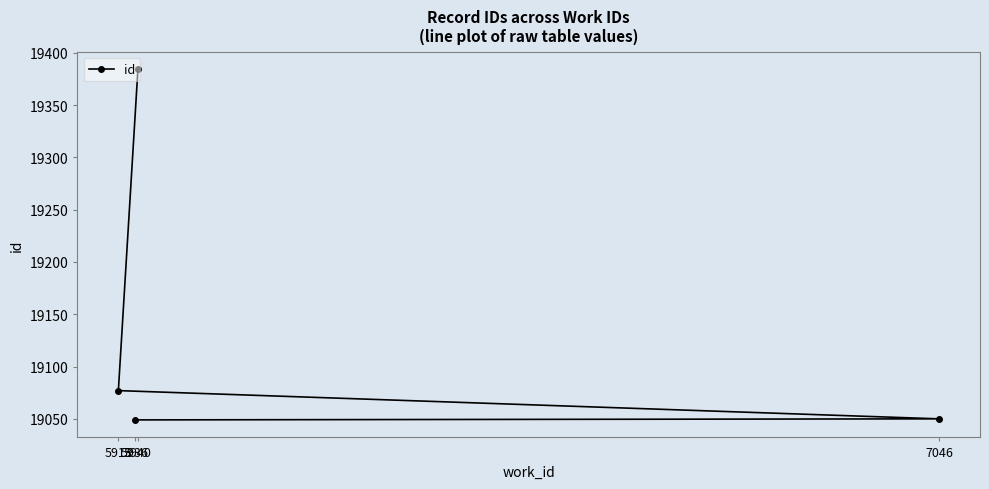

Rank the categories by value from highest to lowest.

5940, 5913, 7046, 5936